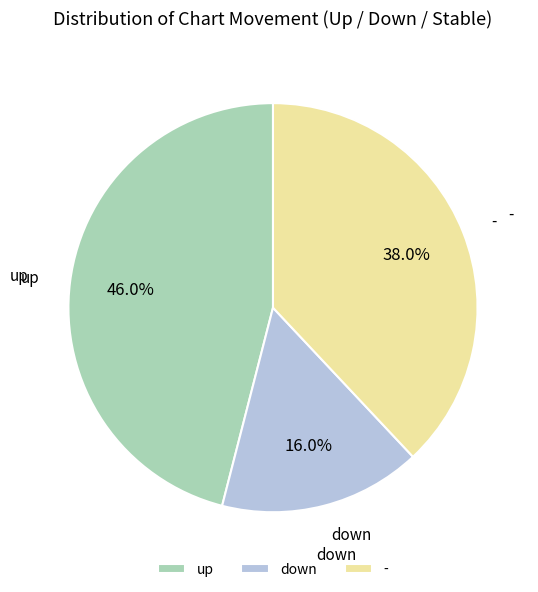

How many slices are in this pie chart?

3